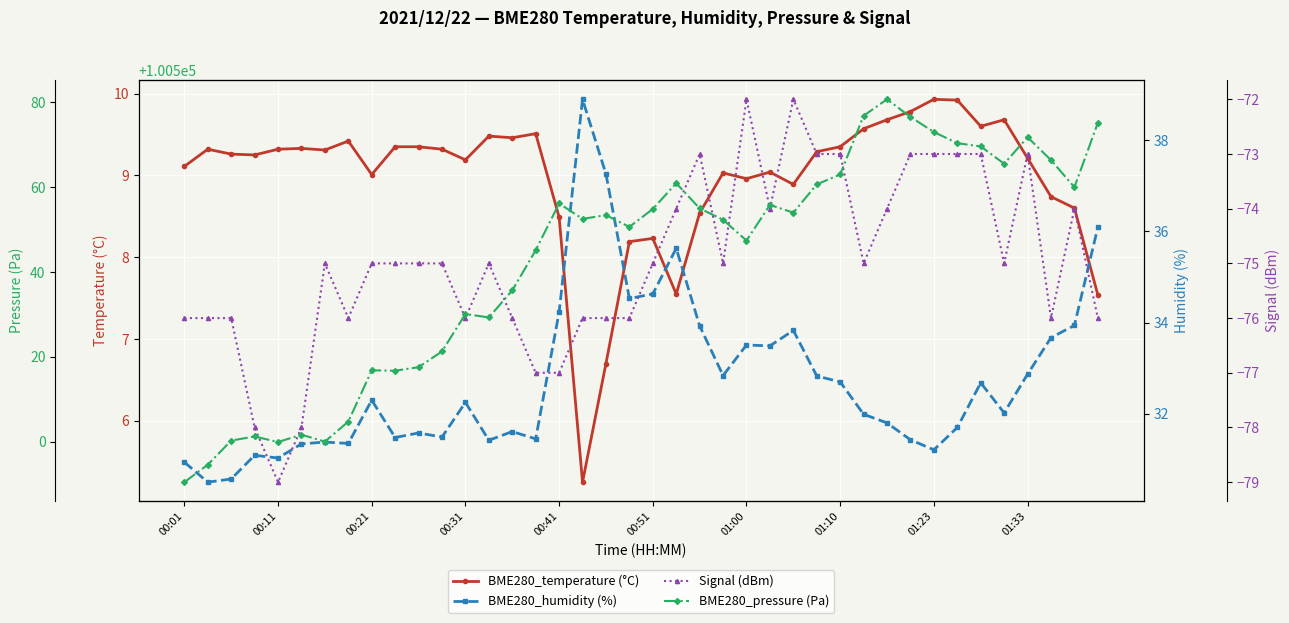

What is the total value across all series at 14?

100500.8